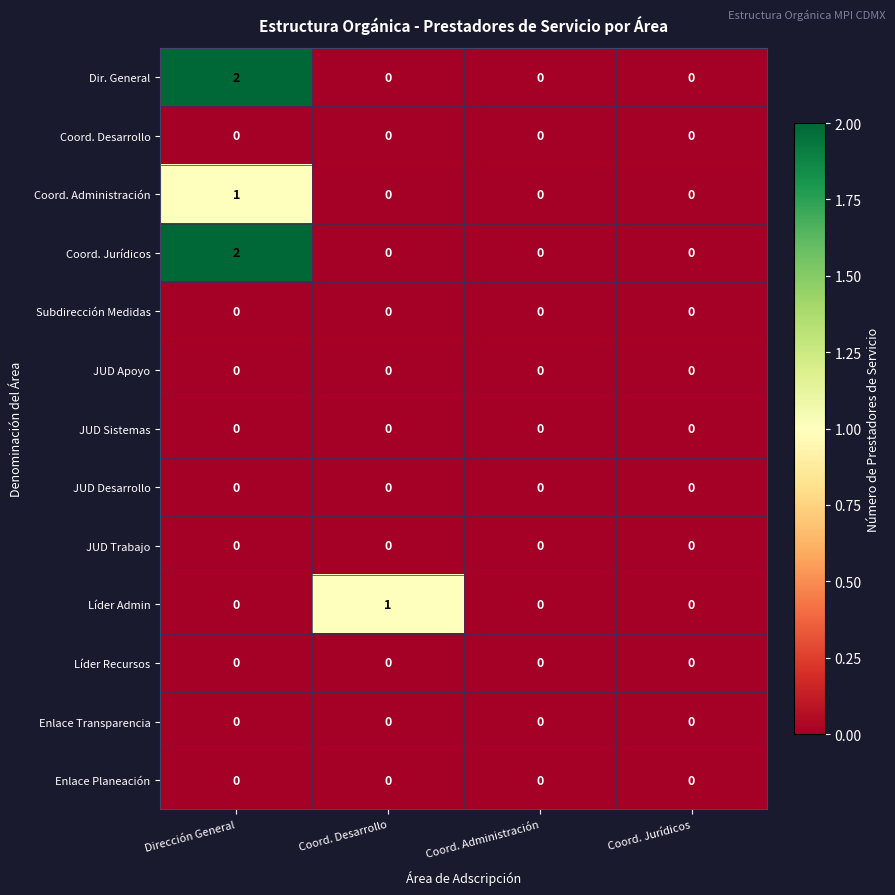

How many Coord. Administración values are between 0 and 1?

4